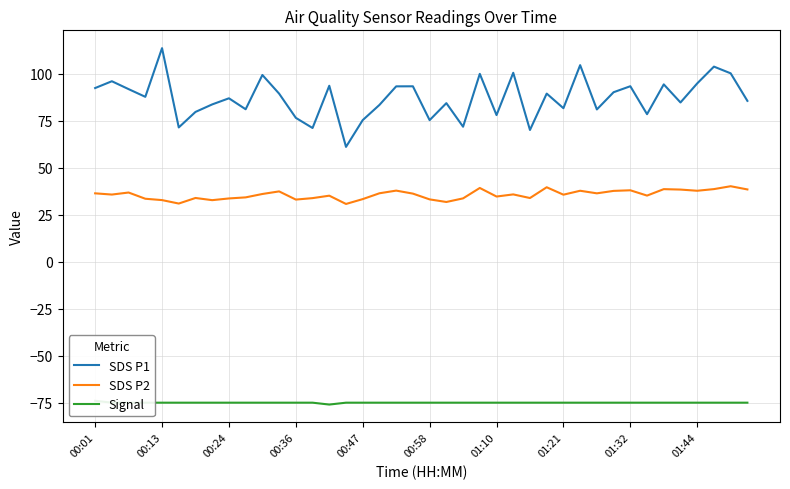

True or false: SDS P2 and SDS P1 intersect in this chart.

False